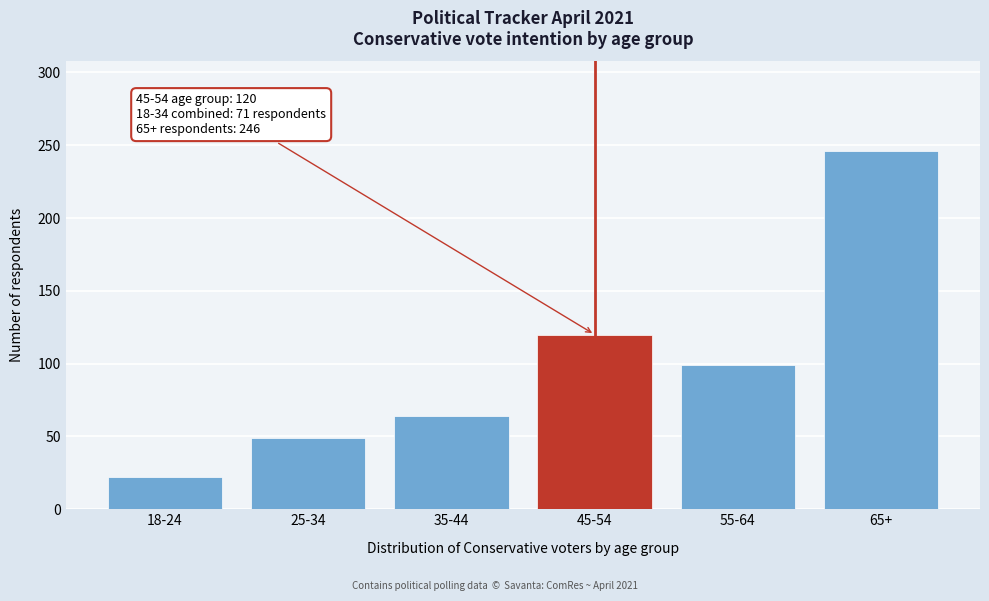

Reading left to right, transcribe all the data shown in this chart.

18-24=22	25-34=49	35-44=64	45-54=120	55-64=99	65+=246